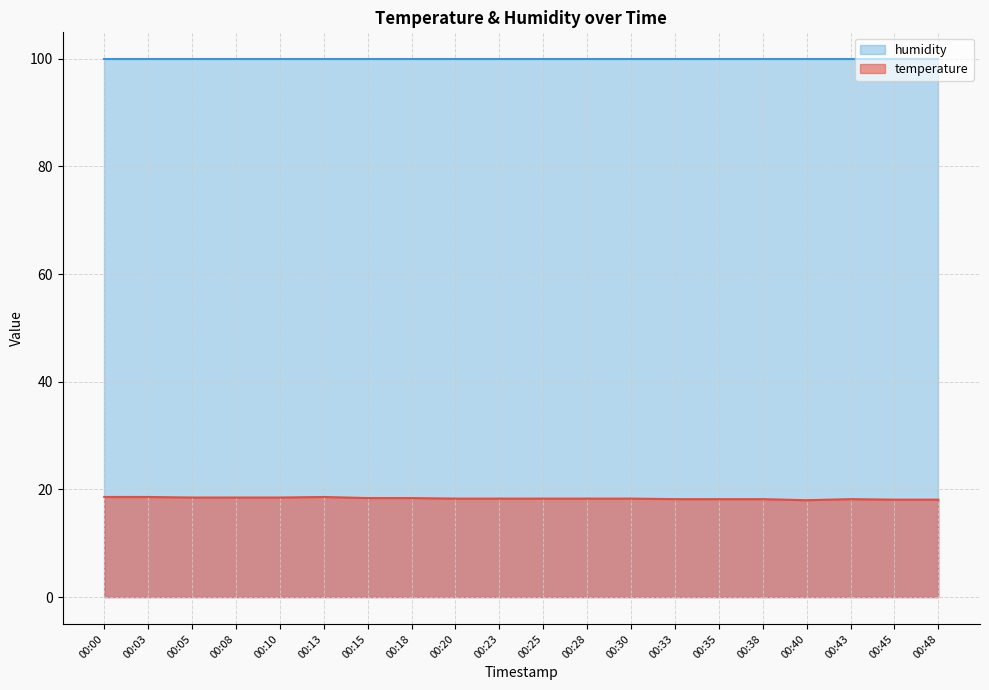

At which category does the data reach its first local peak?

00:13